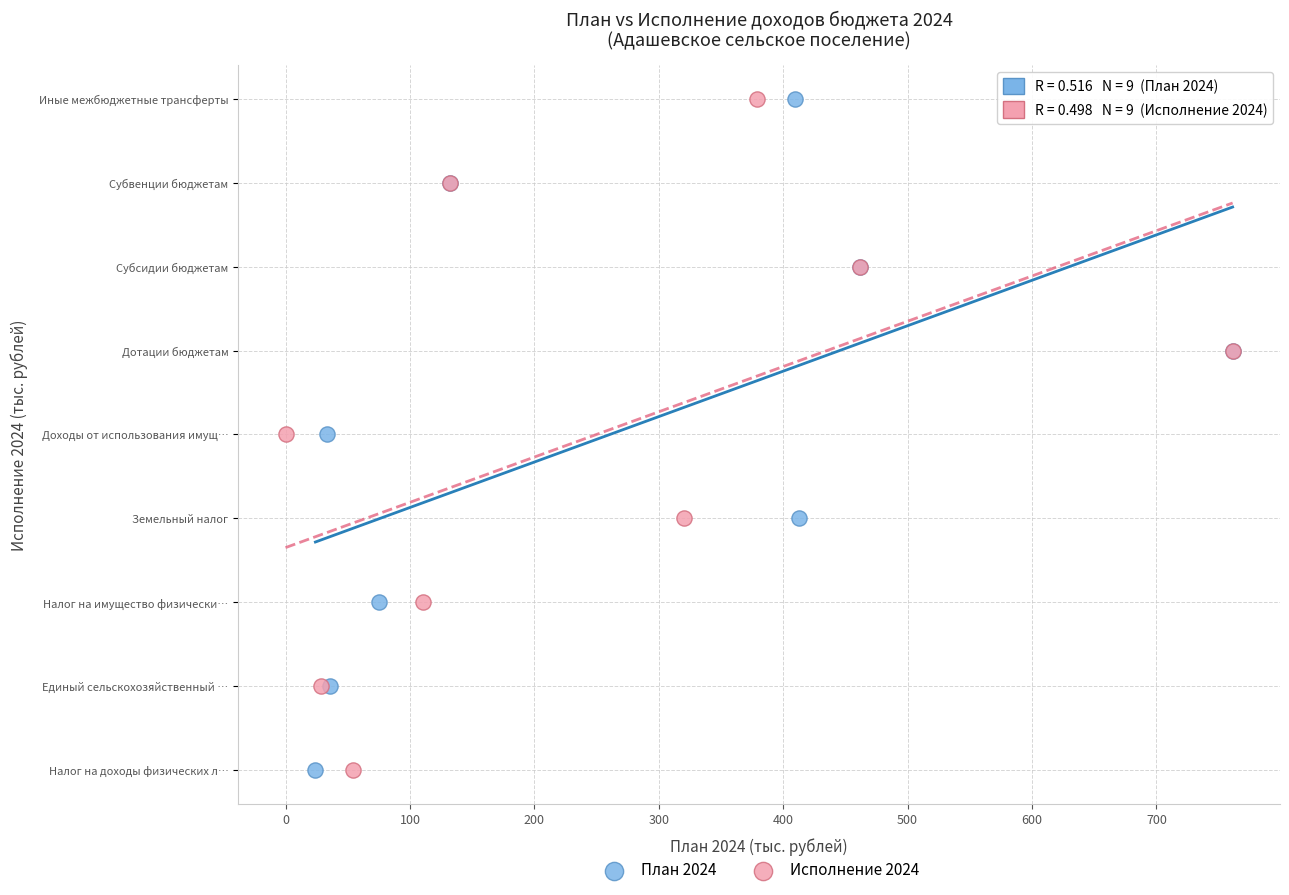

What are all the series names shown in the legend?

План 2024, Исполнение 2024